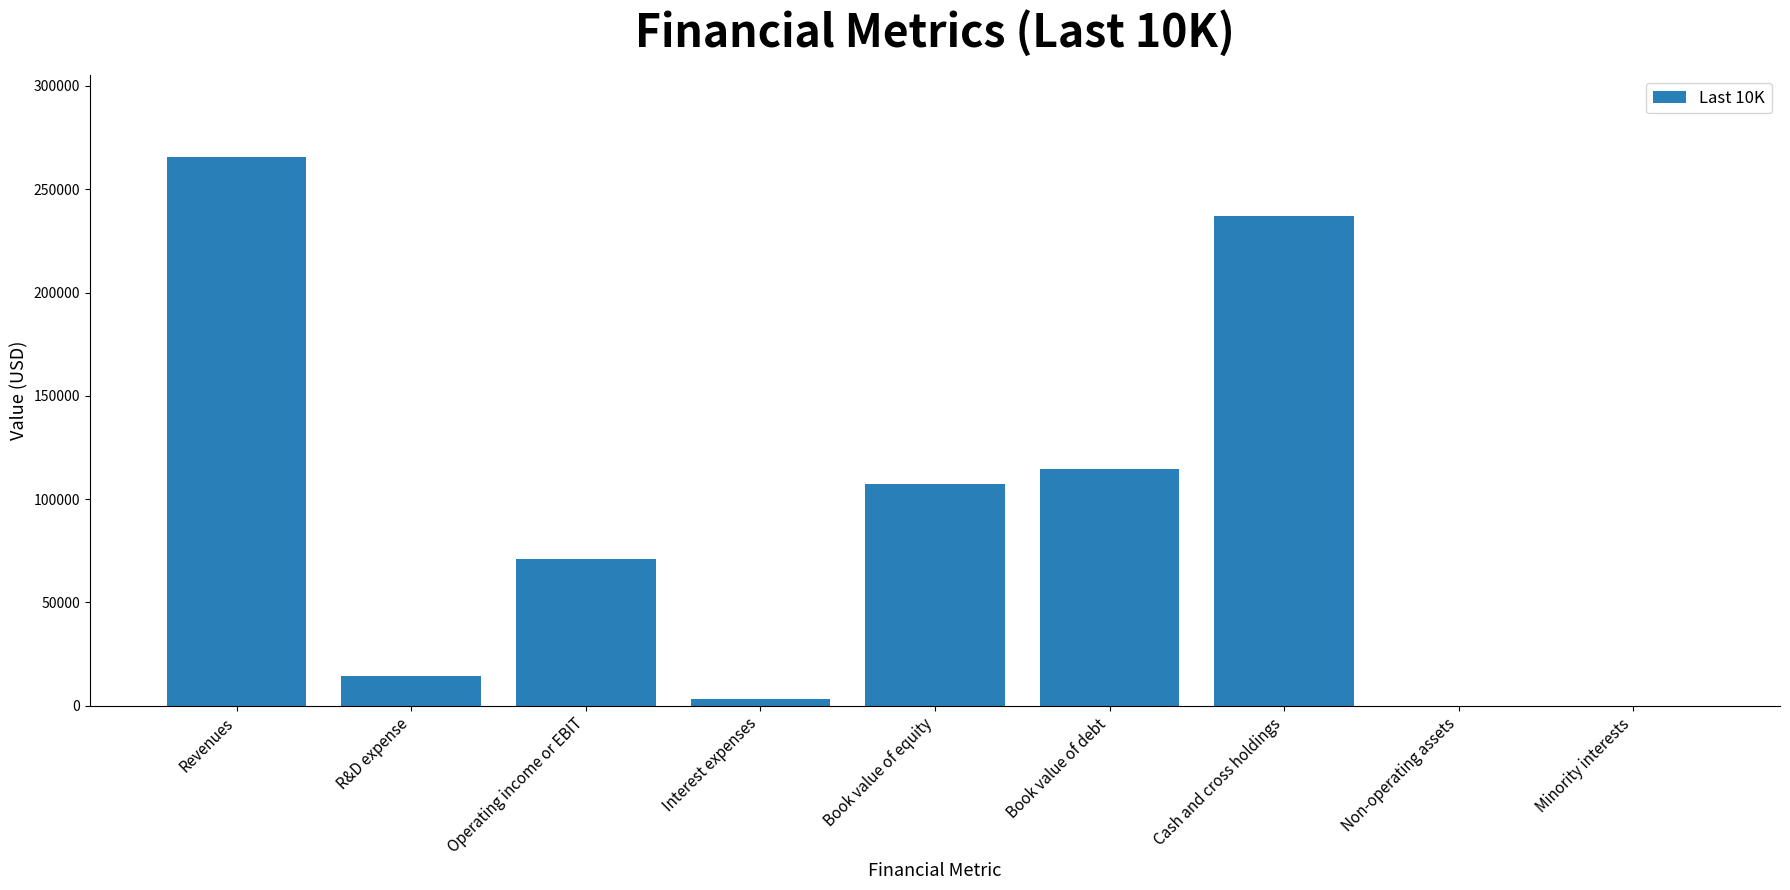

What is the change in value from Operating income or EBIT to Book value of debt?

+43585